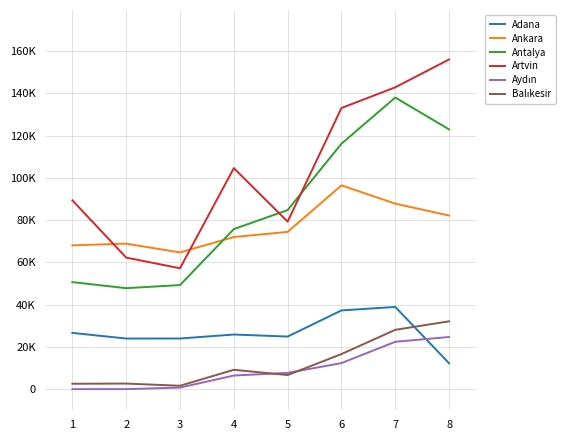

True or false: Antalya and Aydın intersect in this chart.

False